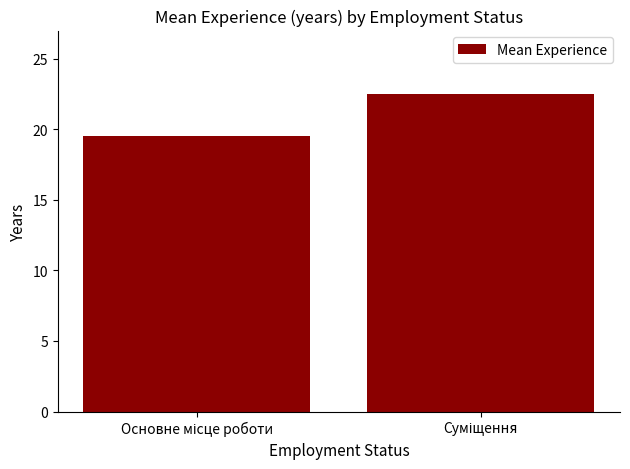

What is the smallest value displayed?

19.5